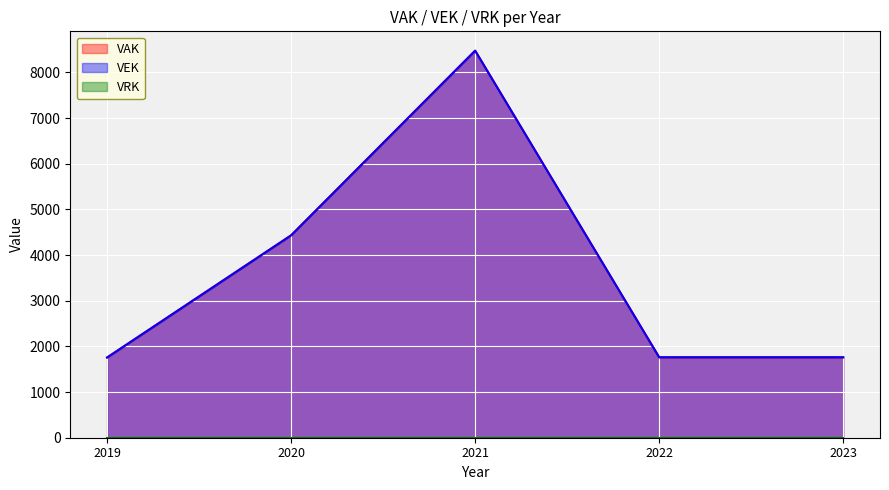

What is the average value of the VAK series?

3637